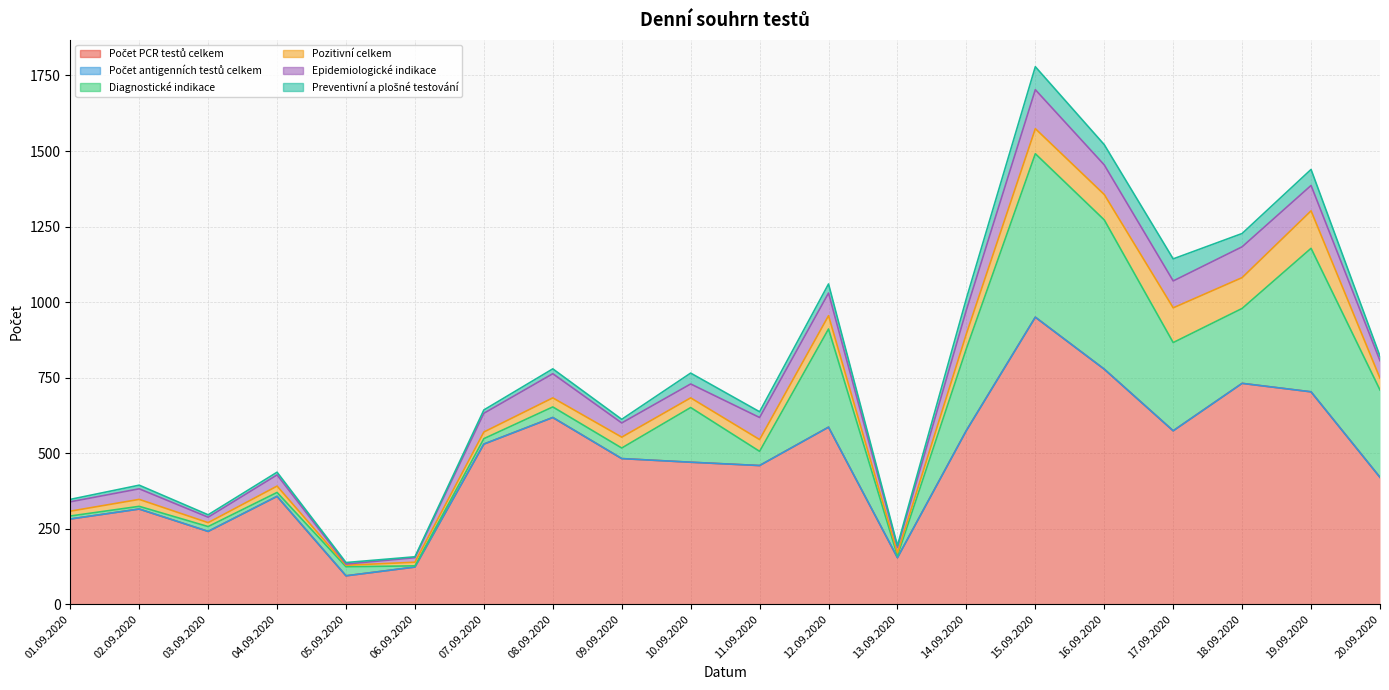

Rank the series by their maximum value, from highest to lowest.

Počet PCR testů celkem, Diagnostické indikace, Epidemiologické indikace, Pozitivní celkem, Preventivní a plošné testování, Počet antigenních testů celkem